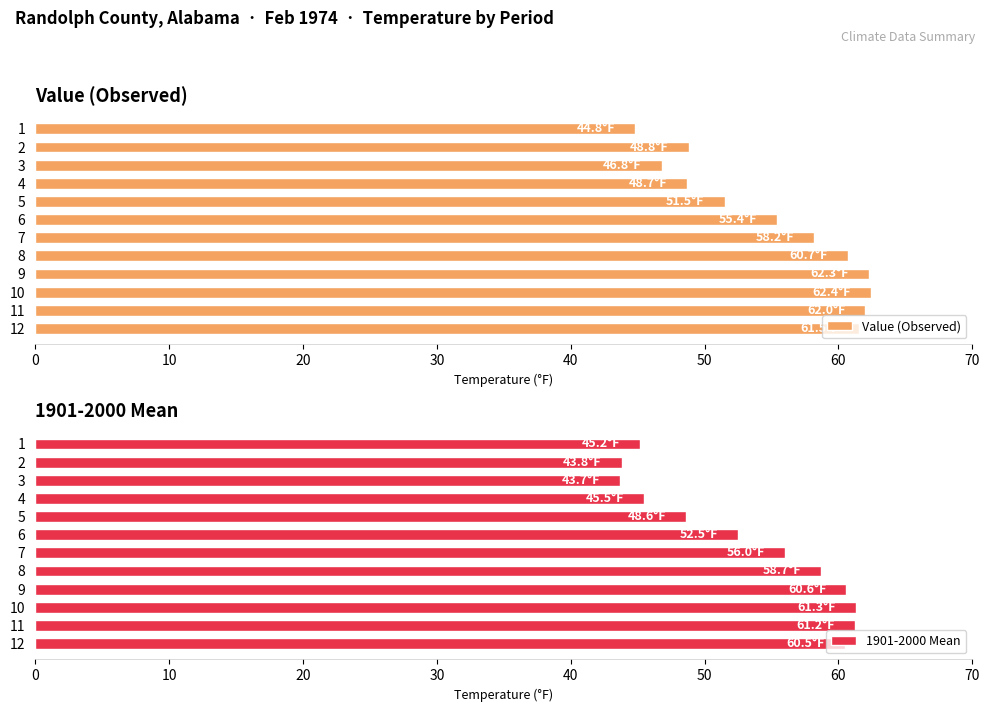

How many bars are there in total?

24